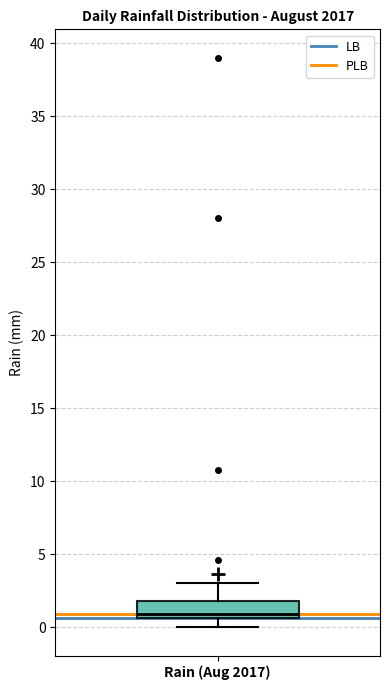

Where does the lower whisker of the box for Rain (Aug 2017) end on the y-axis? The values are not printed on the chart, so give them approximately, as read against the axis.

0.0